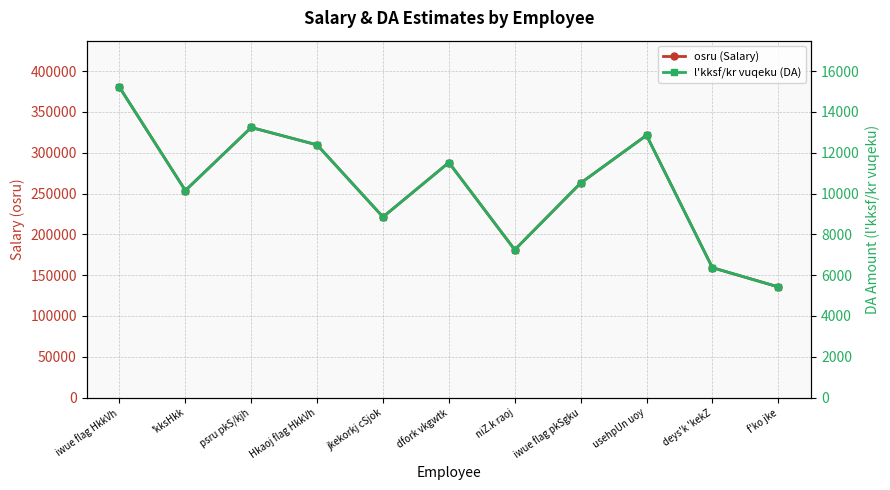

In l'kksf/kr vuqeku (DA), how many points are lower than both neighbors (excluding endpoints)?

3